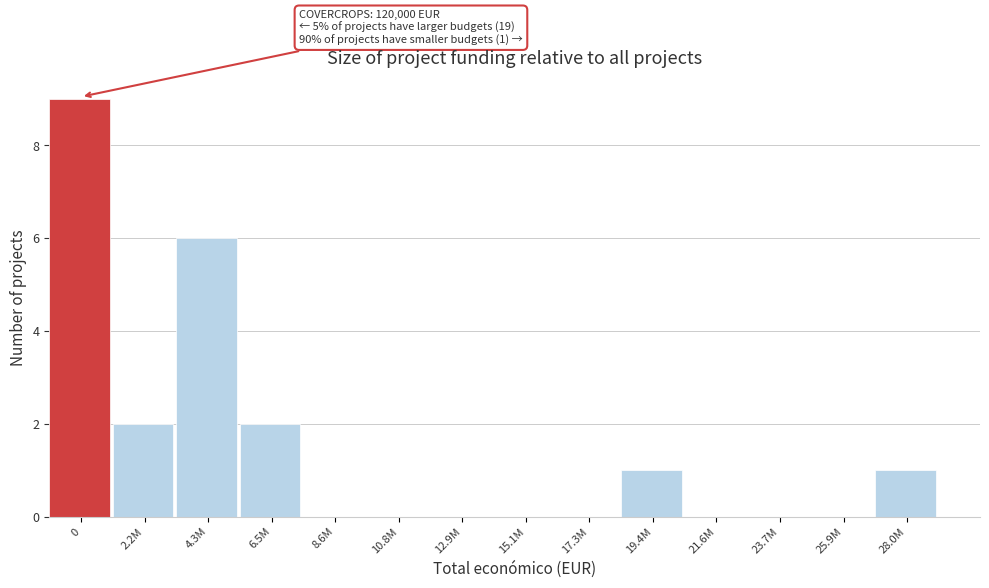

Reading left to right, extract all data points from this chart.

0=9	2.2M=2	4.3M=6	6.5M=2	8.6M=0	10.8M=0	12.9M=0	15.1M=0	17.3M=0	19.4M=1	21.6M=0	23.7M=0	25.9M=0	28.0M=1